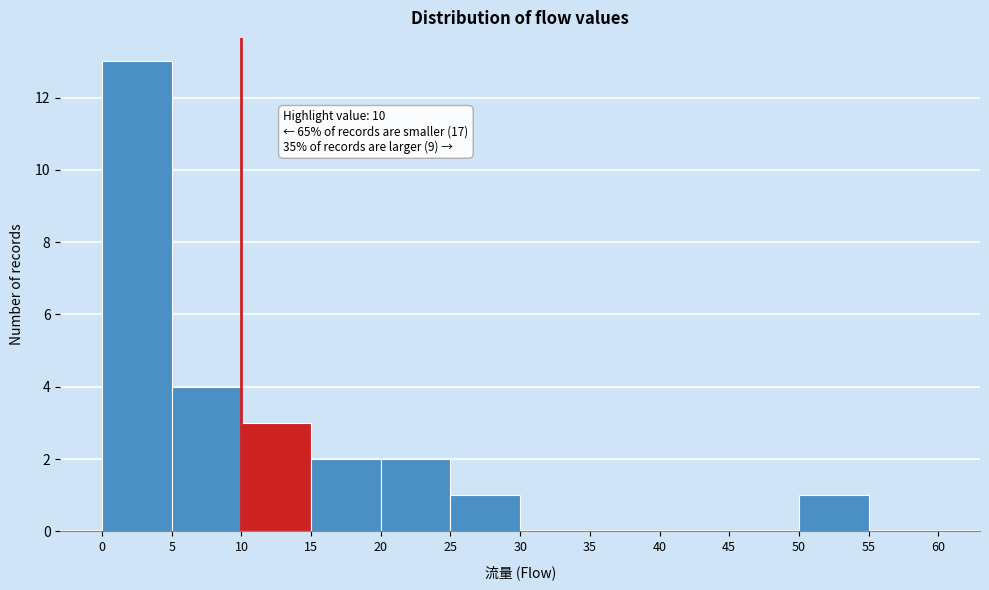

Over which range of the x-axis is the bar tallest?

0 to 5